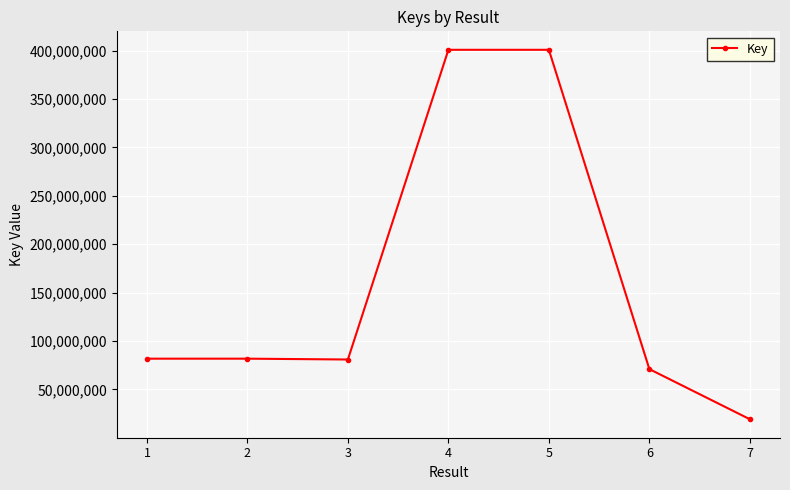

What value does the data have at 3?

80887366